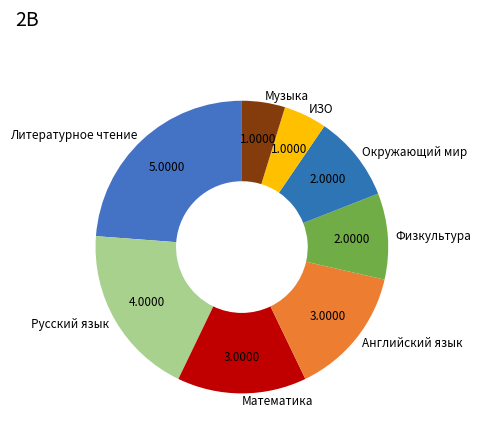

Is the sum of ИЗО and Окружающий мир greater than half?

No